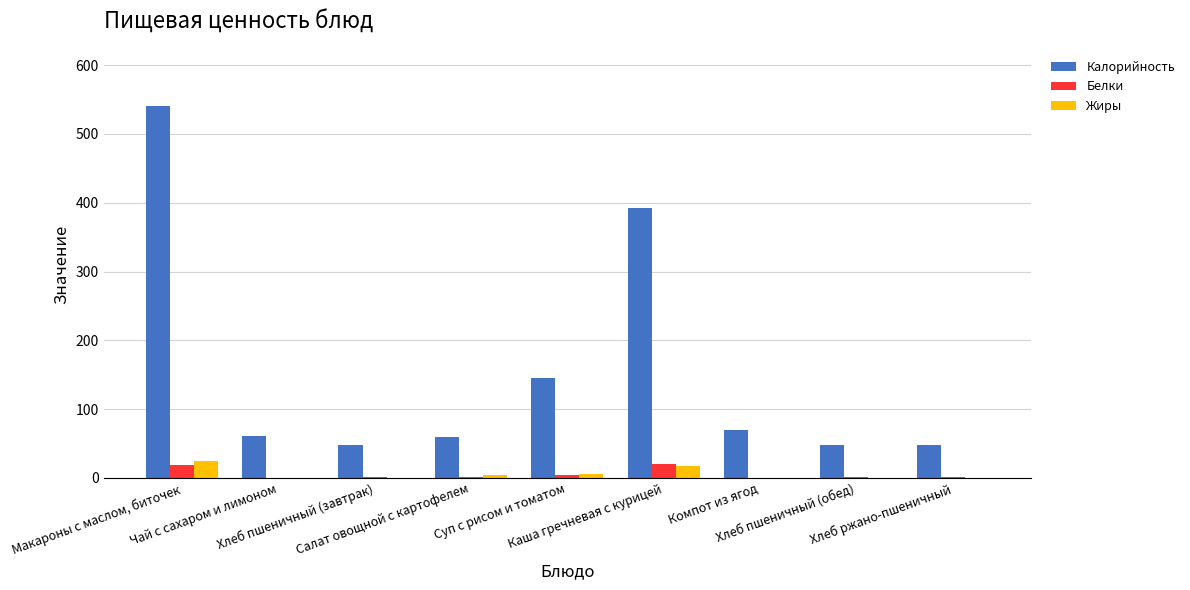

How many groups of bars are there?

9